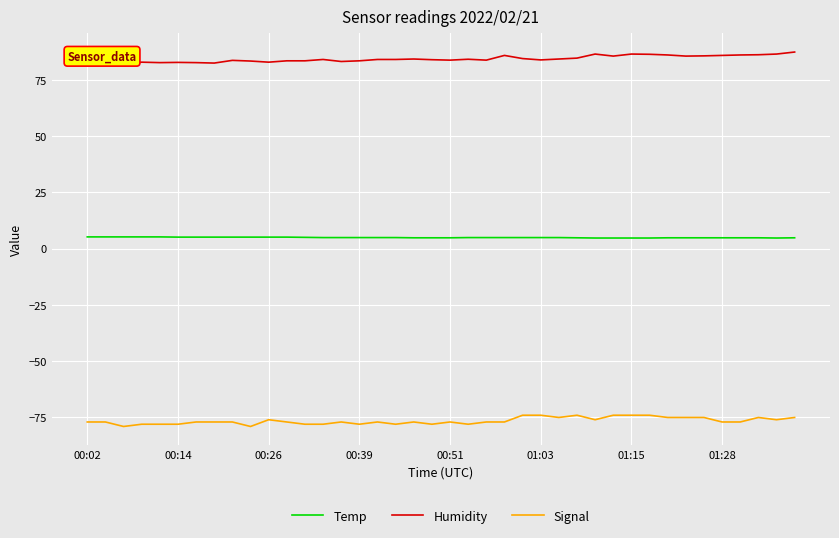

List the series in order of their overall mean, lowest first.

Signal, Temp, Humidity